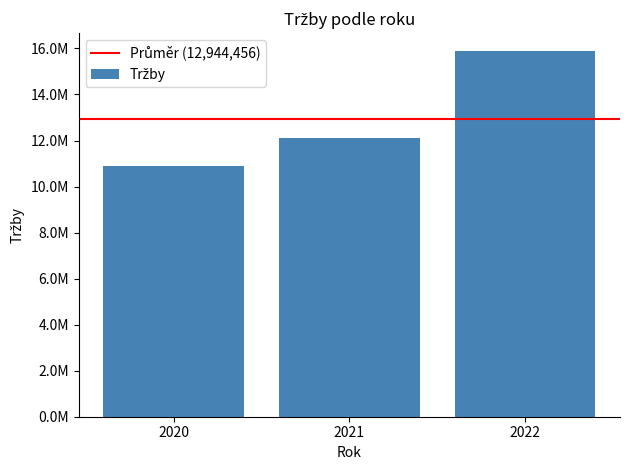

How many values are between 10875345 and 15870232?

3